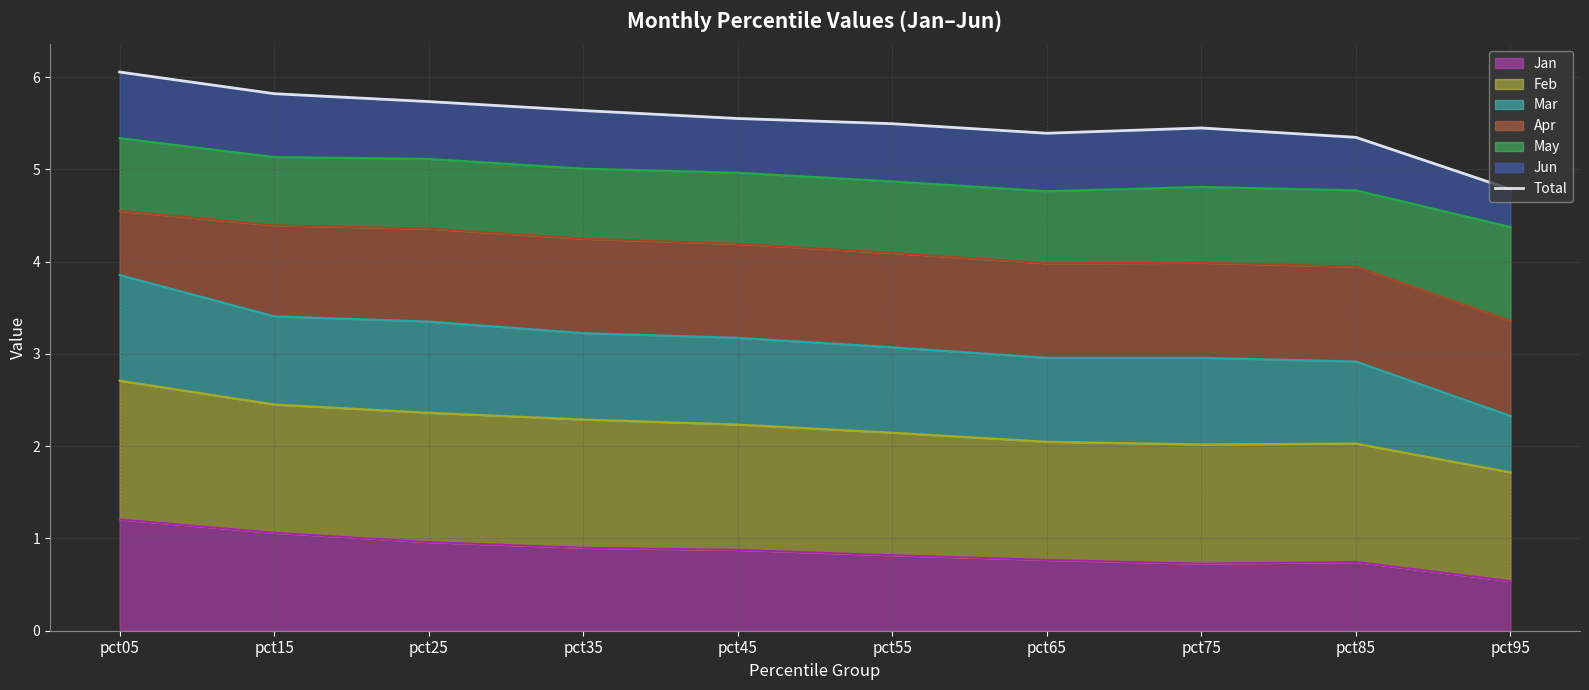

Approximately how many times larger is the value at pct05 compared to pct15?

1.0